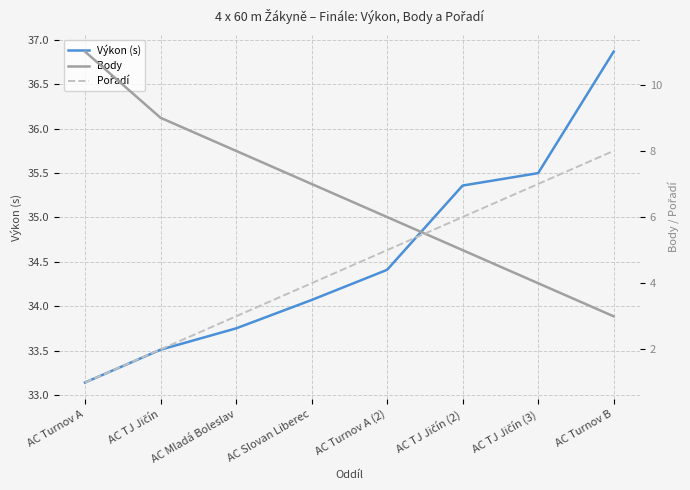

How many values in the Pořadí series exceed 5?

3